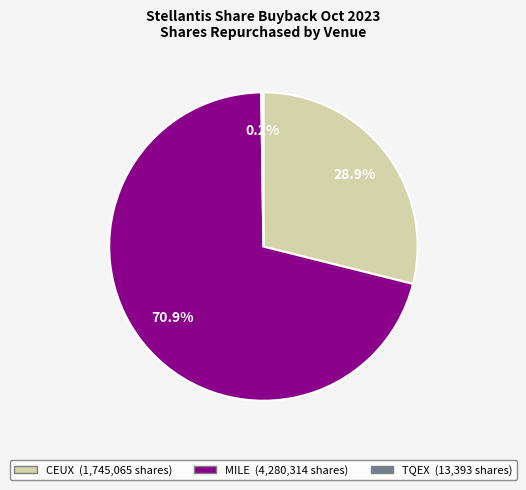

Is there a majority slice in this chart?

Yes